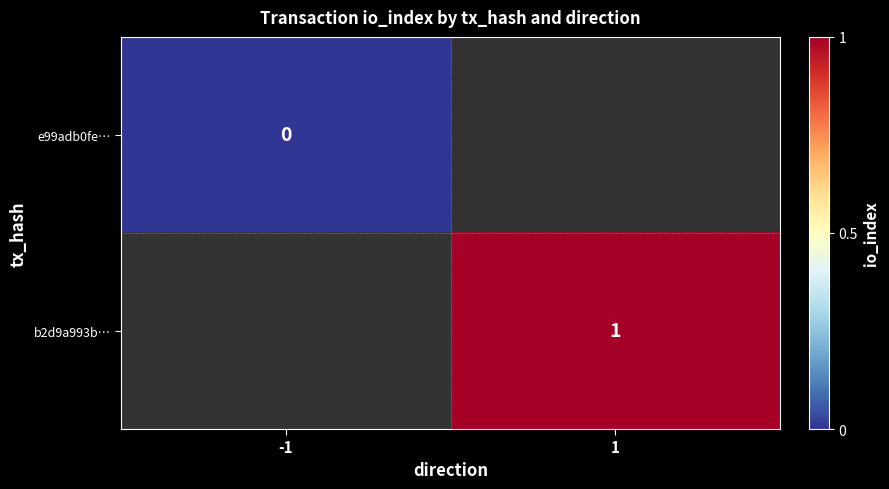

Is it true that b2d9a993b… equals 1 at 1?

True